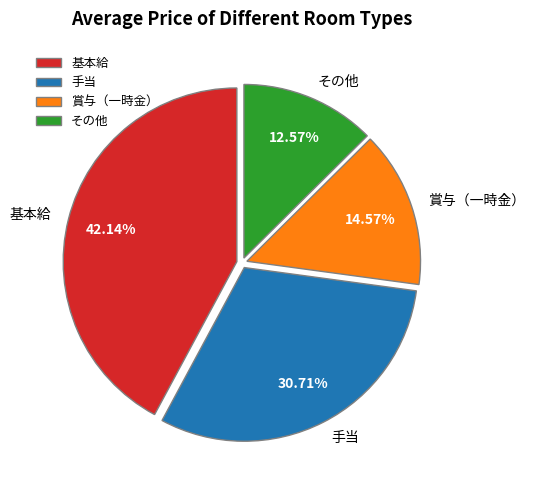

Between 賞与（一時金） and 手当, which is larger?

手当